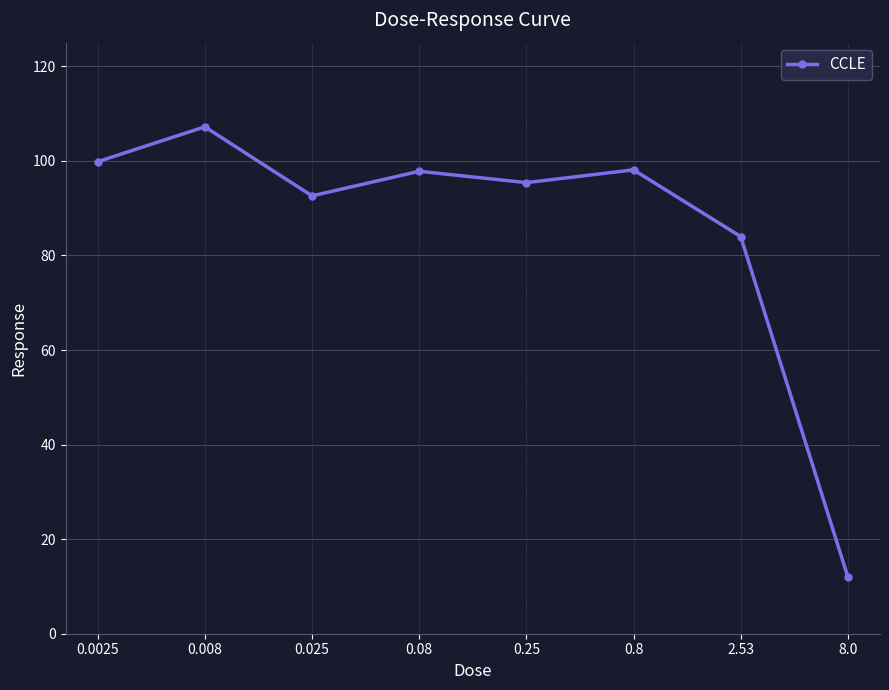

How many lines are shown in the chart?

1